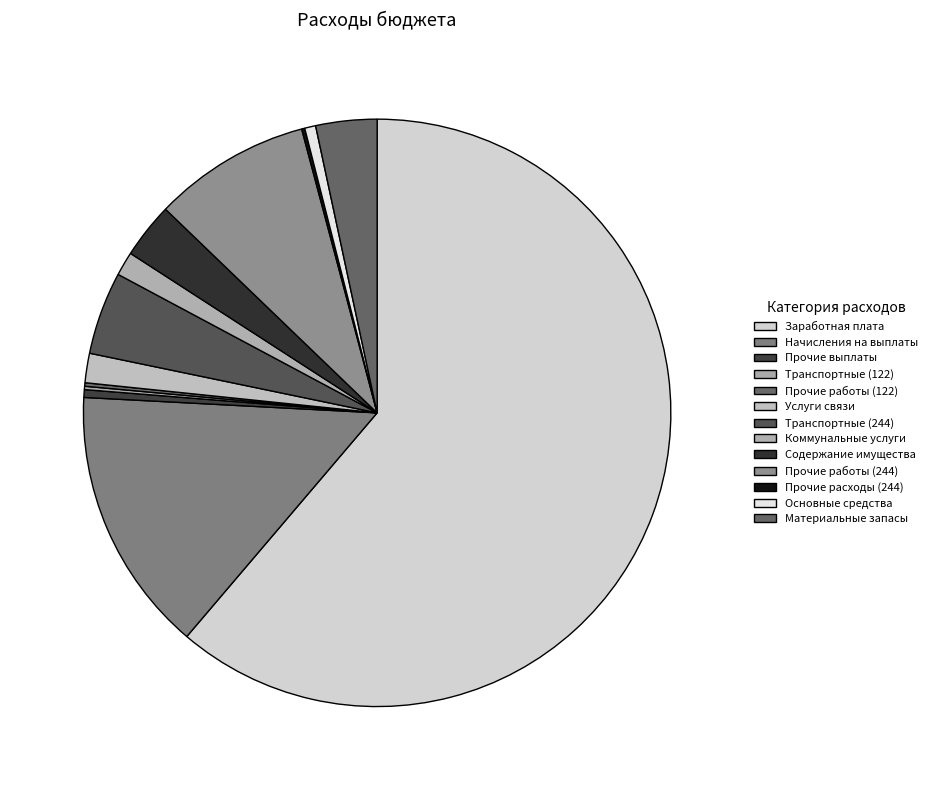

What is the largest slice in the pie chart?

Заработная плата